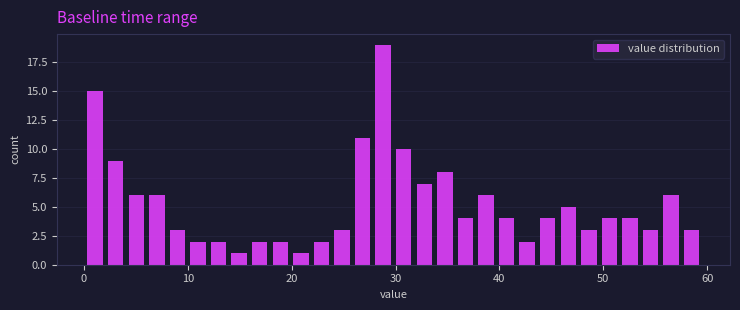

Read against the x-axis, roughly where is the centre of the tallest bar?

29